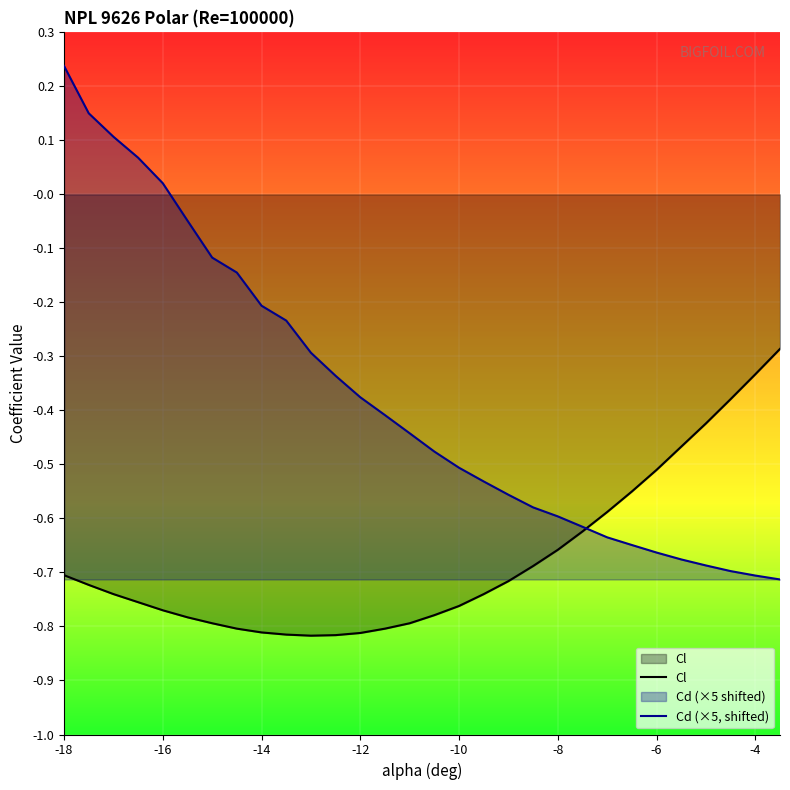

What is the lowest value of the Cd (×5, shifted) series?

-0.7